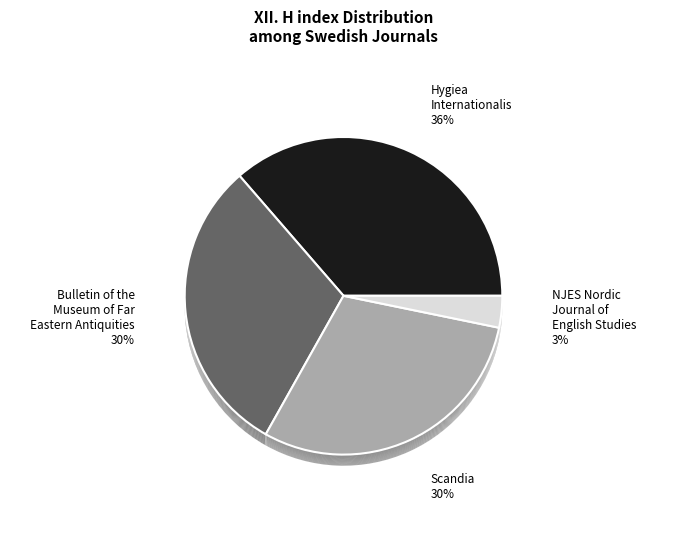

What percentage is NOT represented by Scandia?

70.1%